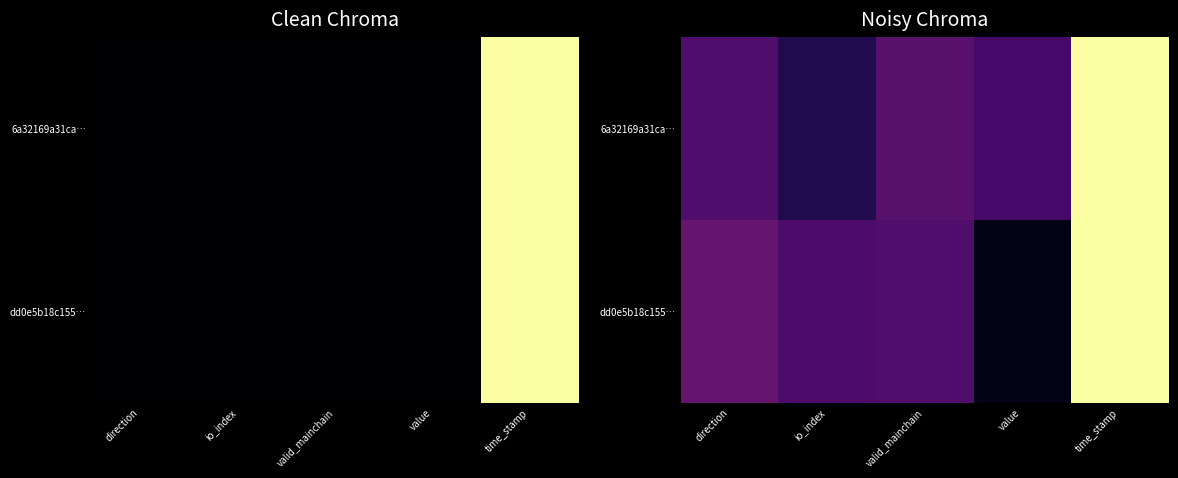

Is it true that 6a32169a31ca… equals 0.3 at valid_mainchain?

True